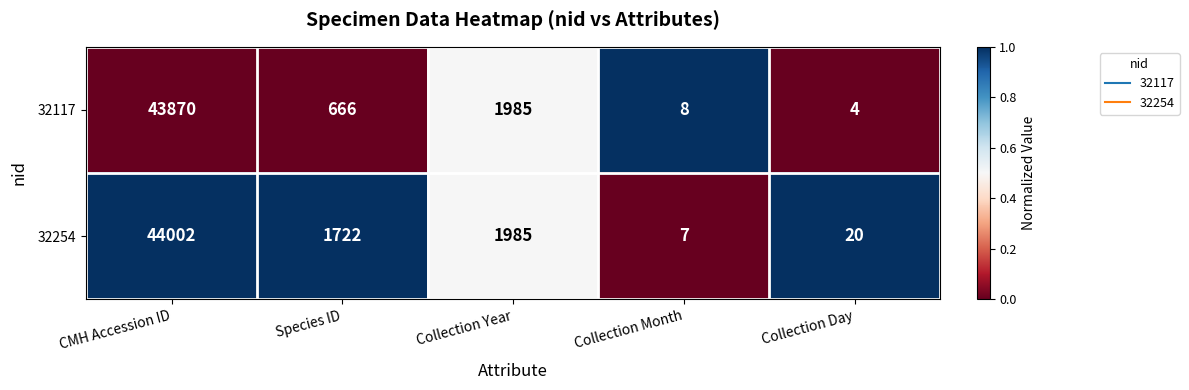

Which series changed the most between Species ID and Collection Month?

32254